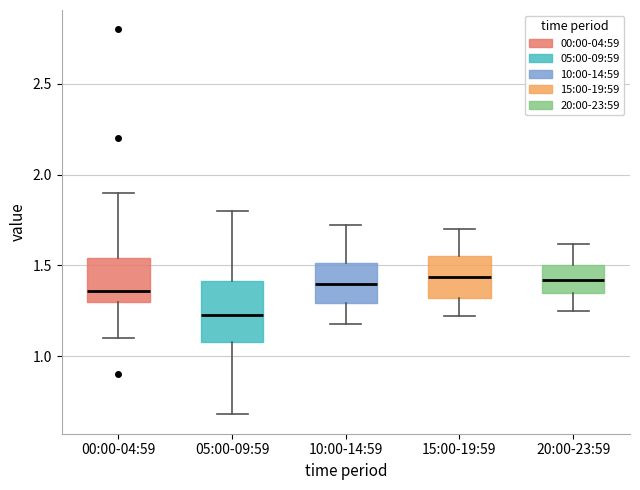

Where is the lower edge of the box for 00:00-04:59 on the y-axis? The values are not printed on the chart, so give them approximately, as read against the axis.

1.30